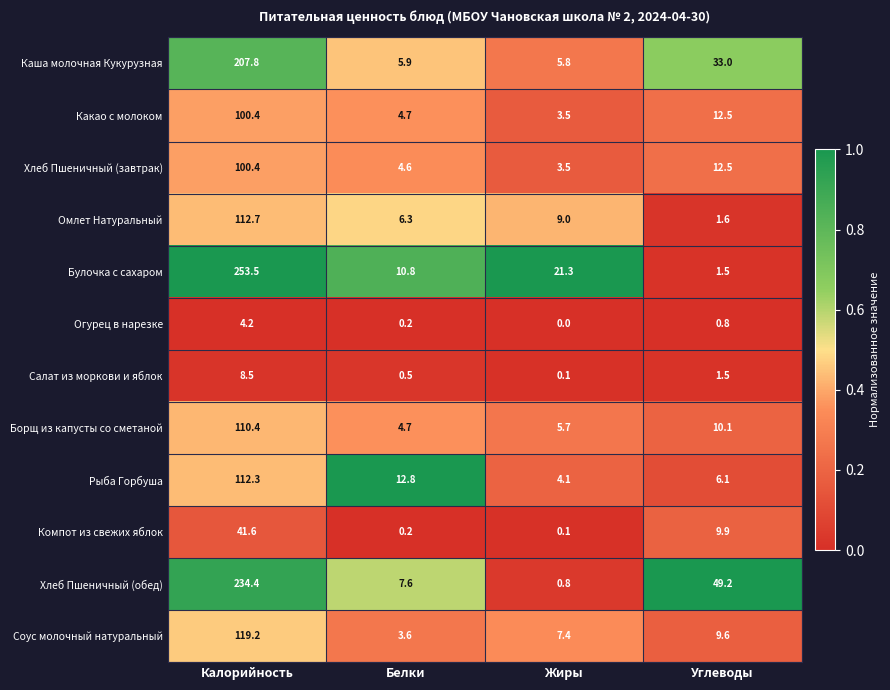

List the labels in order of Хлеб Пшеничный (завтрак) value, smallest first.

Жиры, Белки, Углеводы, Калорийность